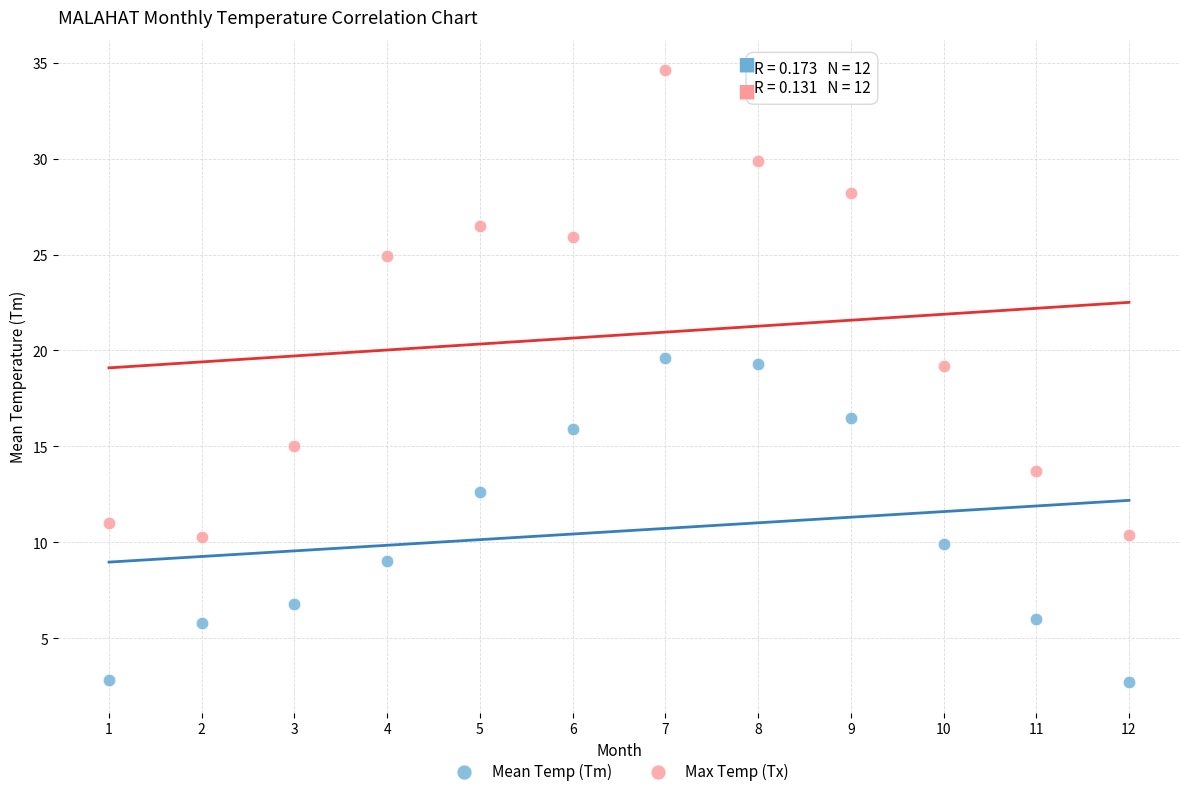

Across all data points, what is the range of X values (max minus min)?

11.0